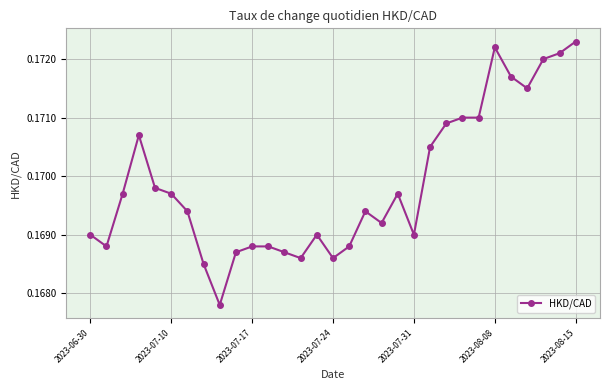

True or false: there are more than 0 points higher than both neighbors.

True